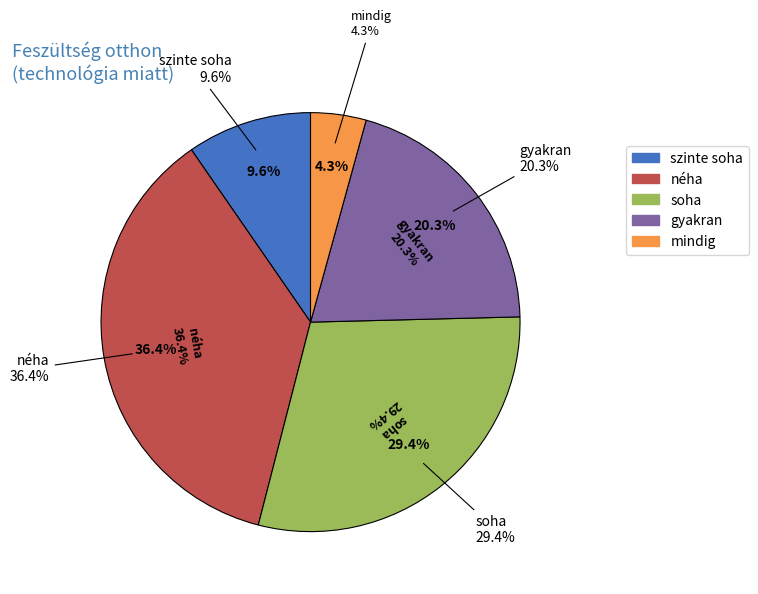

What percentage is NOT represented by mindig?

95.7%